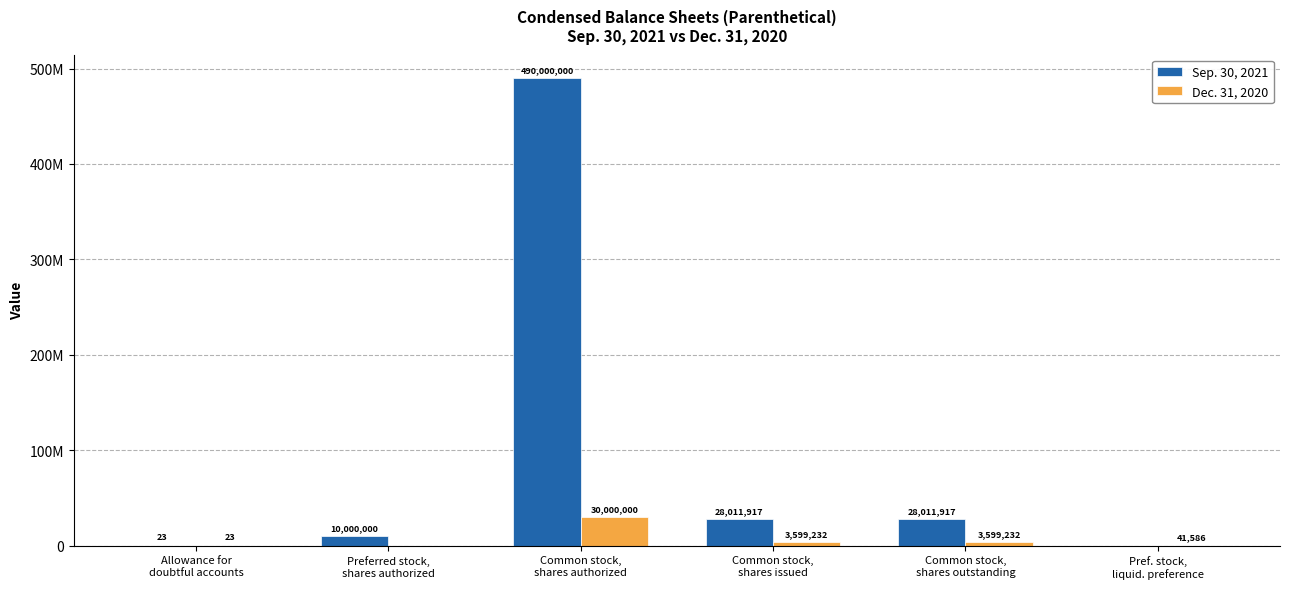

What are all the series names shown in the legend?

Sep. 30, 2021, Dec. 31, 2020